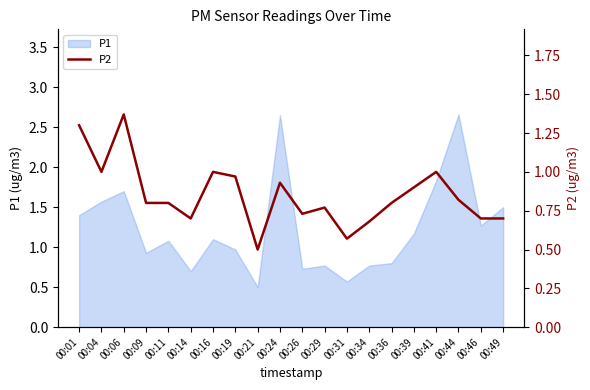

True or false: the data shows 1.1 at 00:09.

False